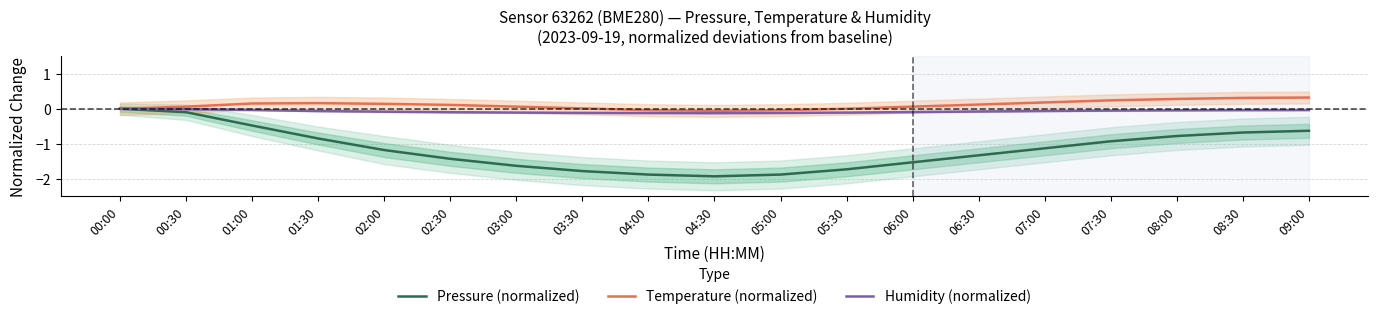

True or false: Temperature (normalized) and Pressure (normalized) intersect in this chart.

False